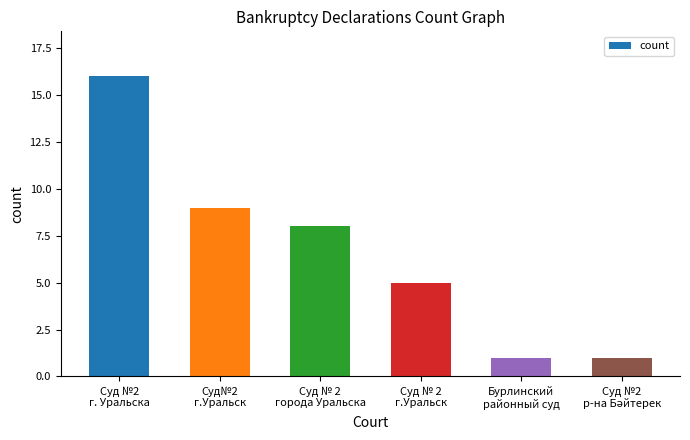

What is the difference between the second highest and second lowest values?

8